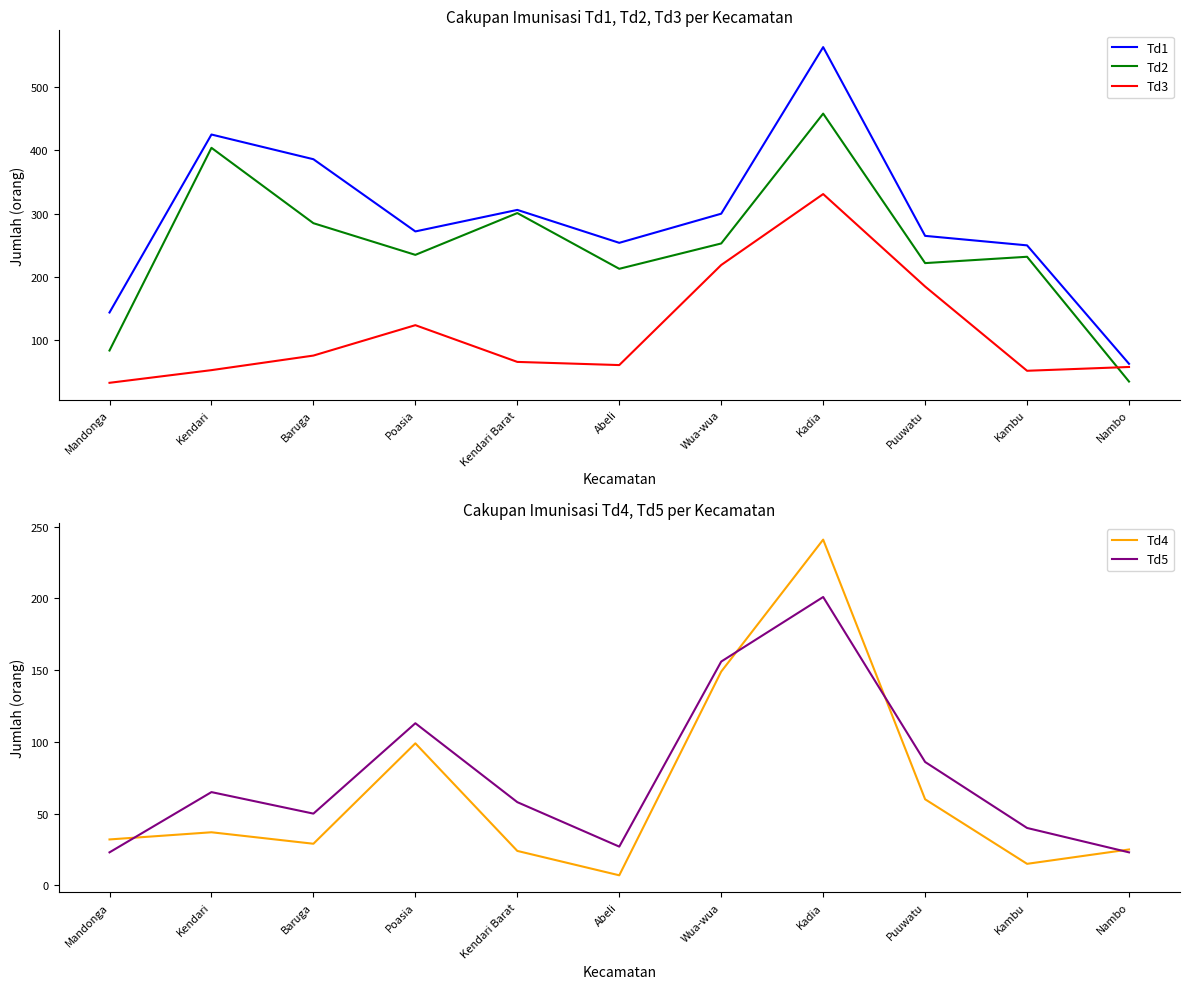

Read the Td4 value at Poasia, to the nearest 50.

100